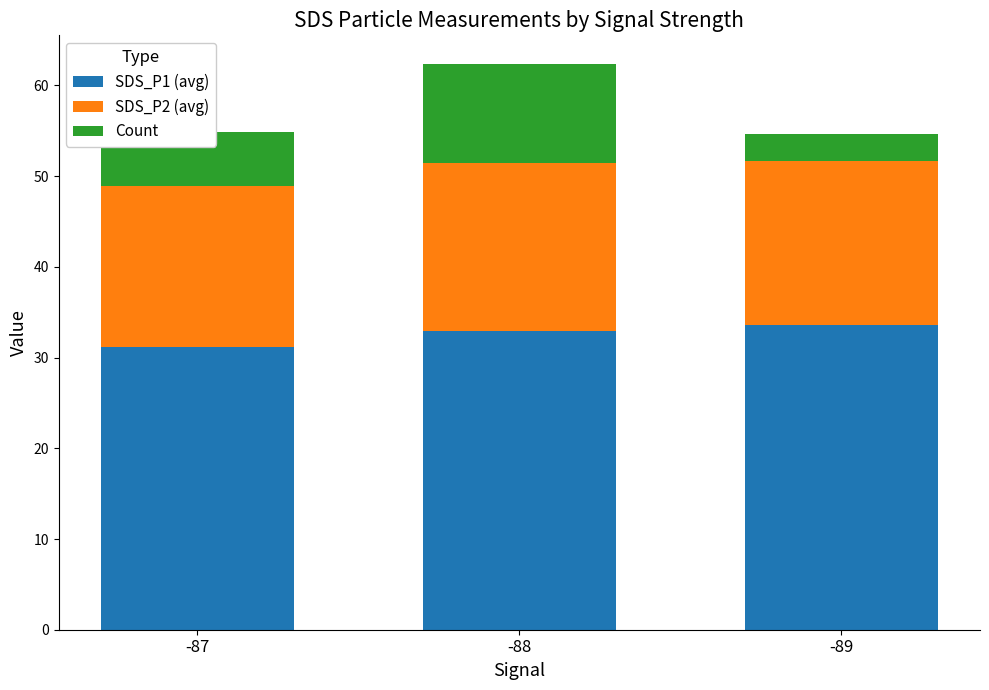

Does the chart contain any negative values?

No